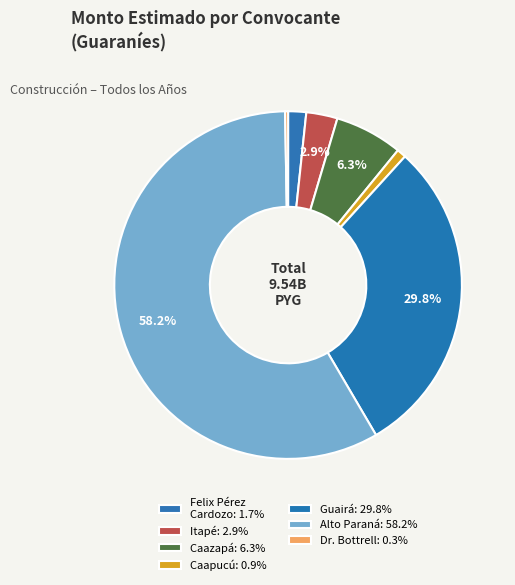

Which category accounts for the majority?

Gobierno Departamental de Alto Paraná